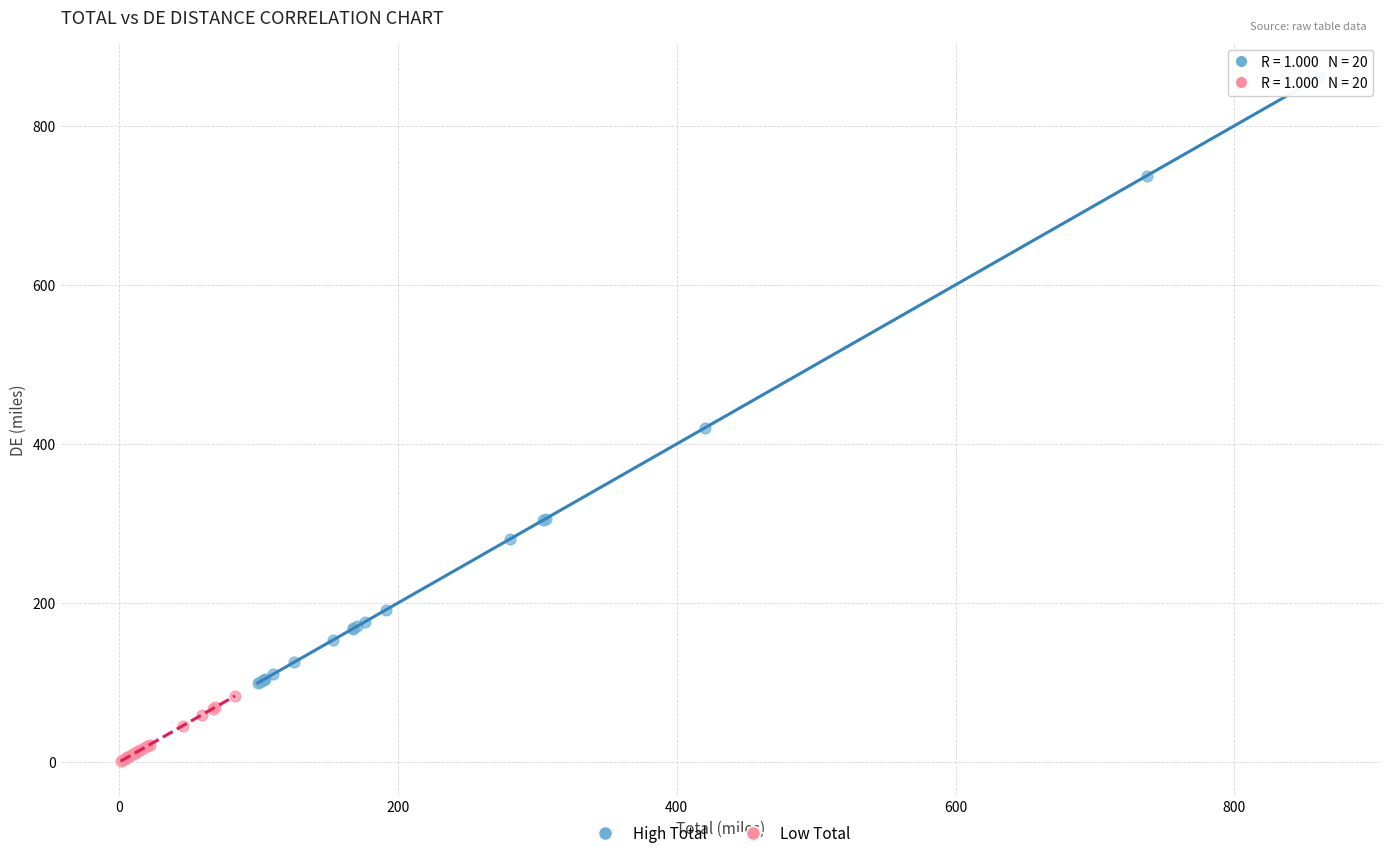

What are all the series names shown in the legend?

High Total, Low Total